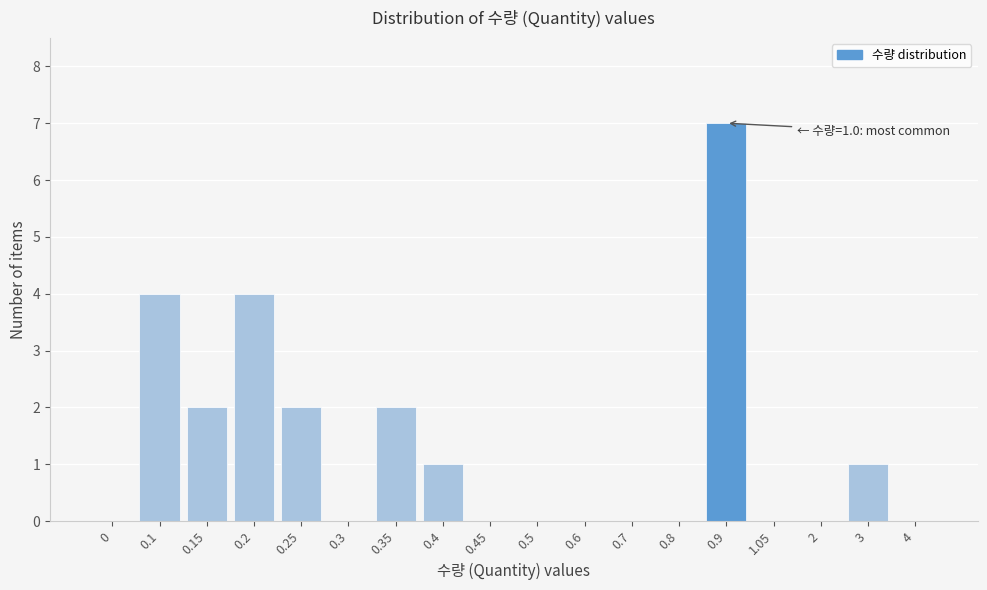

Reading left to right, transcribe all the data shown in this chart.

0=0	0.1=4	0.15=2	0.2=4	0.25=2	0.3=0	0.35=2	0.4=1	0.45=0	0.5=0	0.6=0	0.7=0	0.8=0	0.9=7	1.05=0	2=0	3=1	4=0